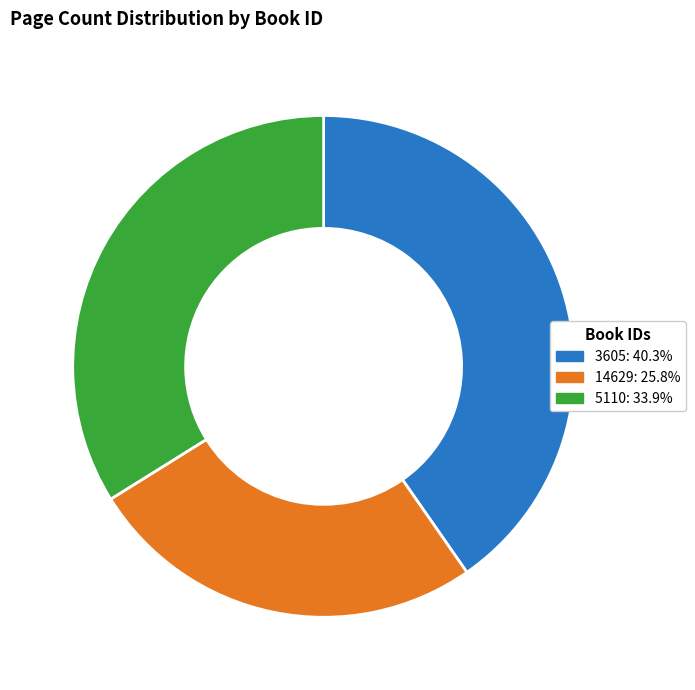

Approximately how many times larger is the value at 5110 compared to 3605?

0.8